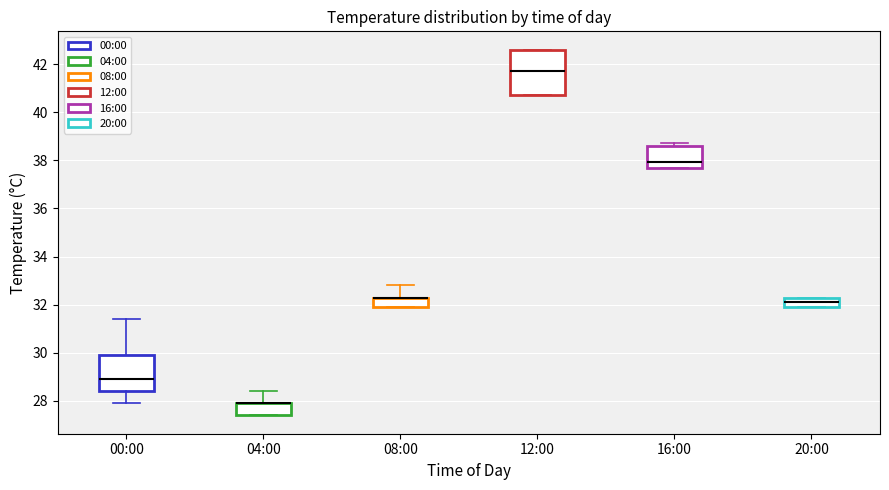

Reading left to right, read every box against the y-axis: the position of its median line, the range the box covers, and the ends of its whiskers. The values are not printed on the chart, so give them approximately, as read against the axis.

00:00: median 29.0, box 28.4 to 30.0, whiskers 28.0 to 31.4
04:00: median 28.0 (drawn on the box's upper edge), box 27.4 to 28.0, whiskers 27.4 to 28.4
08:00: median 32.4 (drawn on the box's upper edge), box 32.0 to 32.4, whiskers 32.0 to 32.8
12:00: median 41.8, box 40.8 to 42.6, whiskers 40.8 to 42.6
16:00: median 38.0, box 37.8 to 38.6, whiskers 37.8 to 38.8
20:00: median 32.2, box 32.0 to 32.4, whiskers 32.0 to 32.4